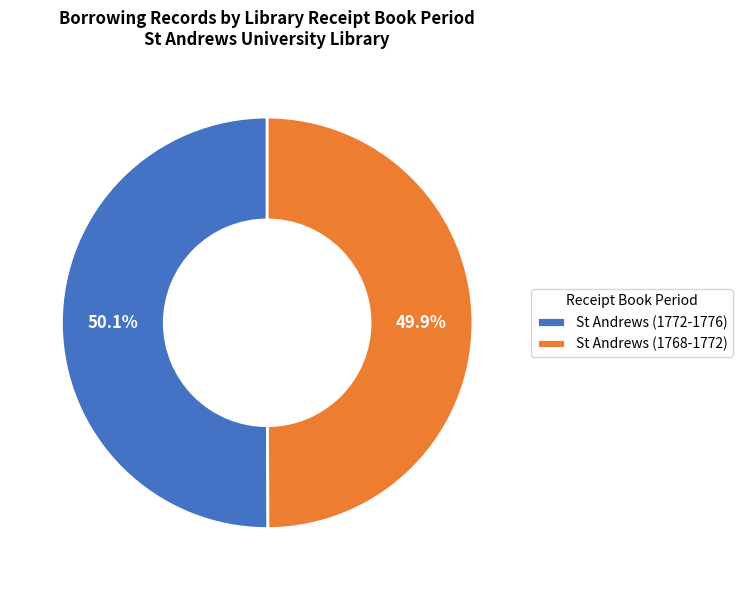

Count the number of slices in the pie.

2